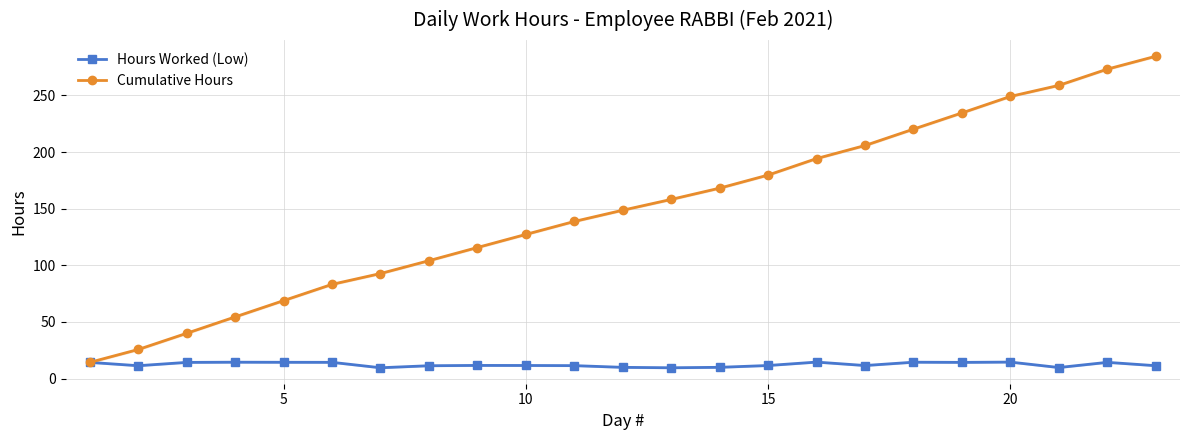

What is the lowest value of the Cumulative Hours series?

14.3